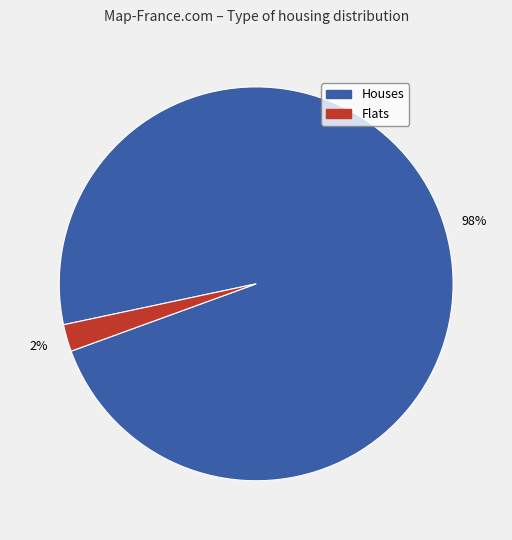

Count the number of slices in the pie.

2